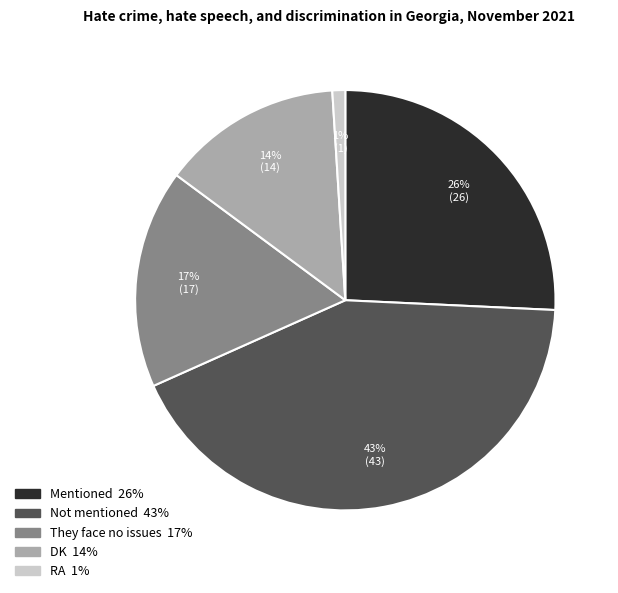

Does any single category account for the majority?

No